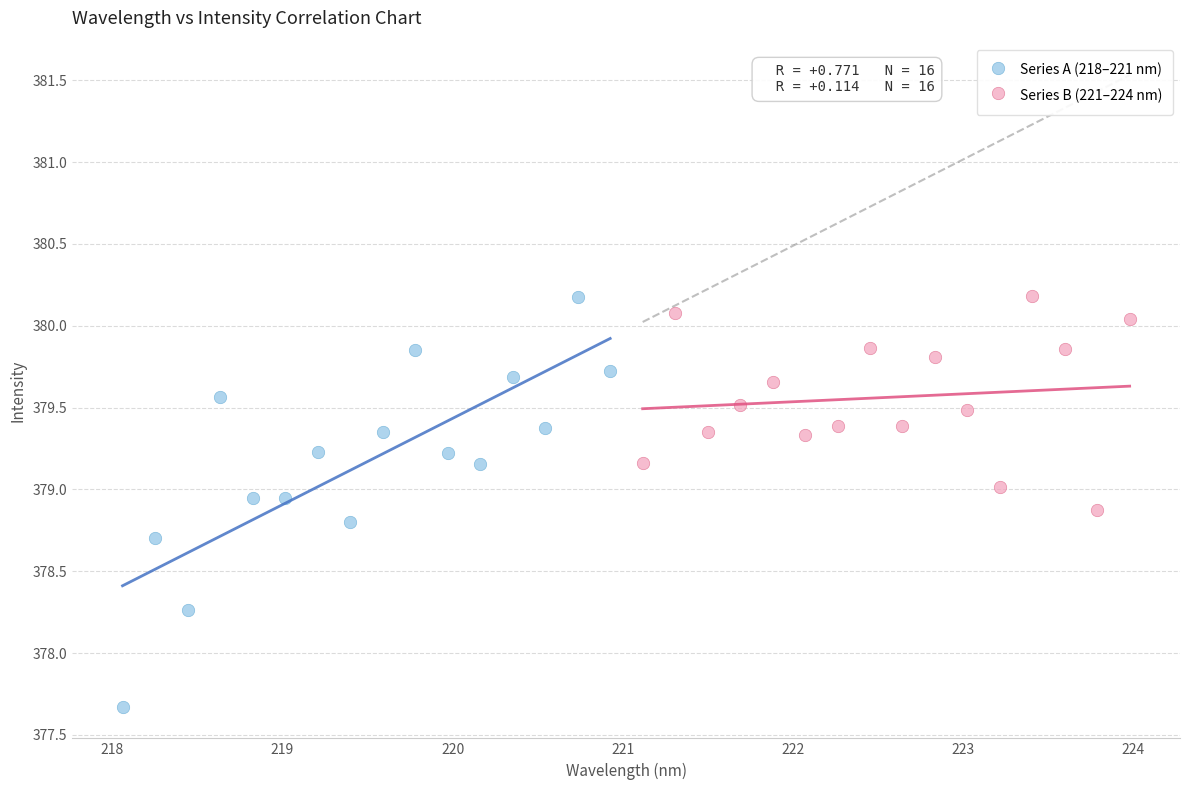

Which series contains the lowest Y value?

Series A (218–221 nm)